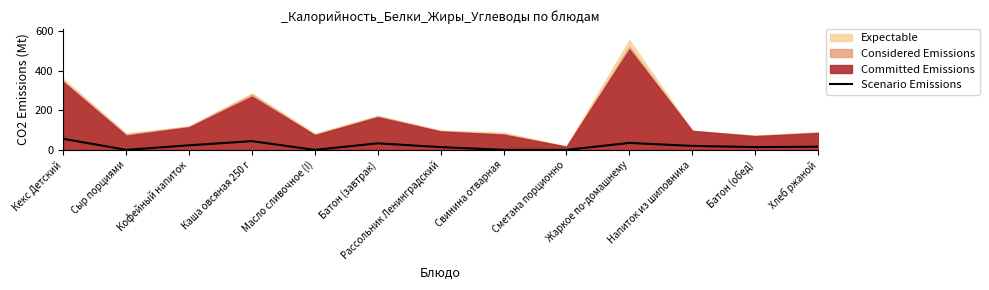

Reading left to right, what are all the values shown in this chart?

56	0	23	44	0	33	14	0	0	35	20	14	16